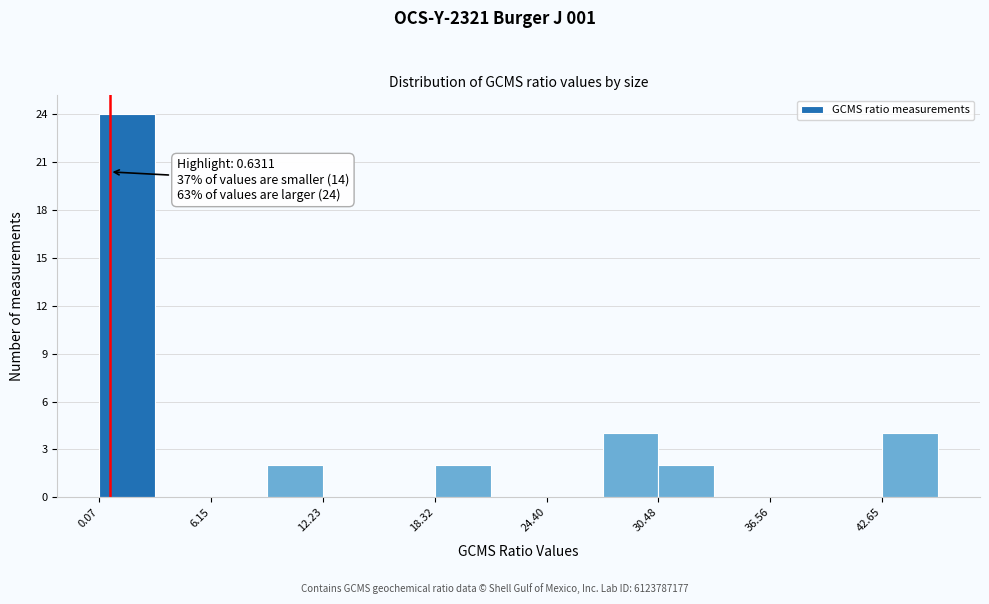

Read against the x-axis, roughly where is the centre of the tallest bar?

2